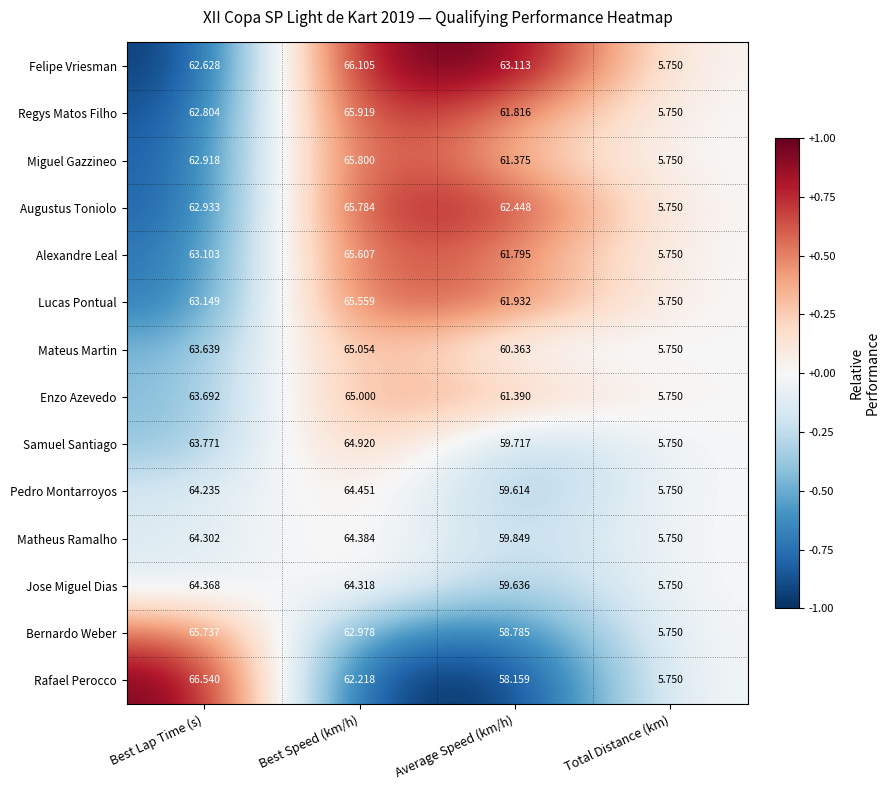

Rank the series by their maximum value, from highest to lowest.

Rafael Perocco, Felipe Vriesman, Regys Matos Filho, Miguel Gazzineo, Augustus Toniolo, Bernardo Weber, Alexandre Leal, Lucas Pontual, Mateus Martin, Enzo Azevedo, Samuel Santiago, Pedro Montarroyos, Matheus Ramalho, Jose Miguel Dias